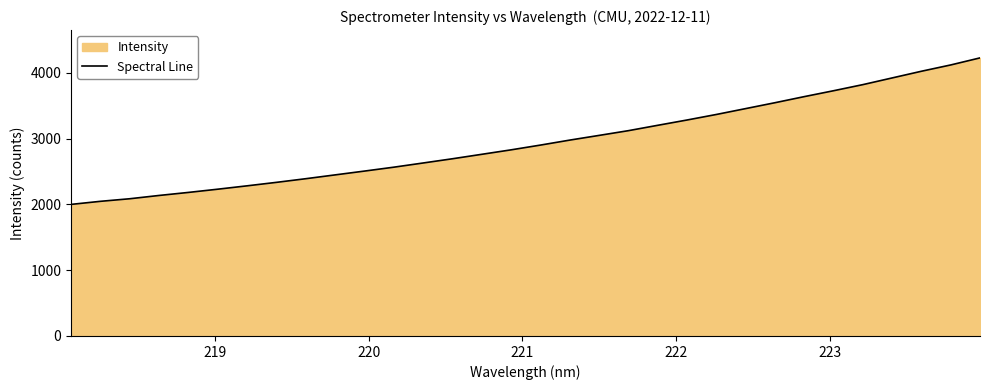

What is the difference between the maximum and minimum values?

2227.5